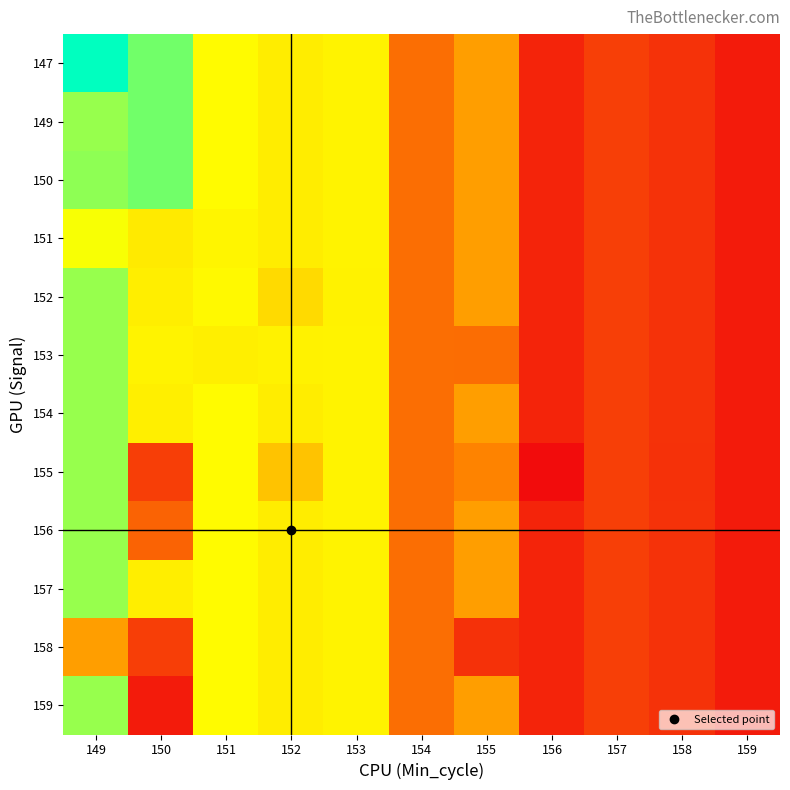

At which category is the sum across all series the highest?

149